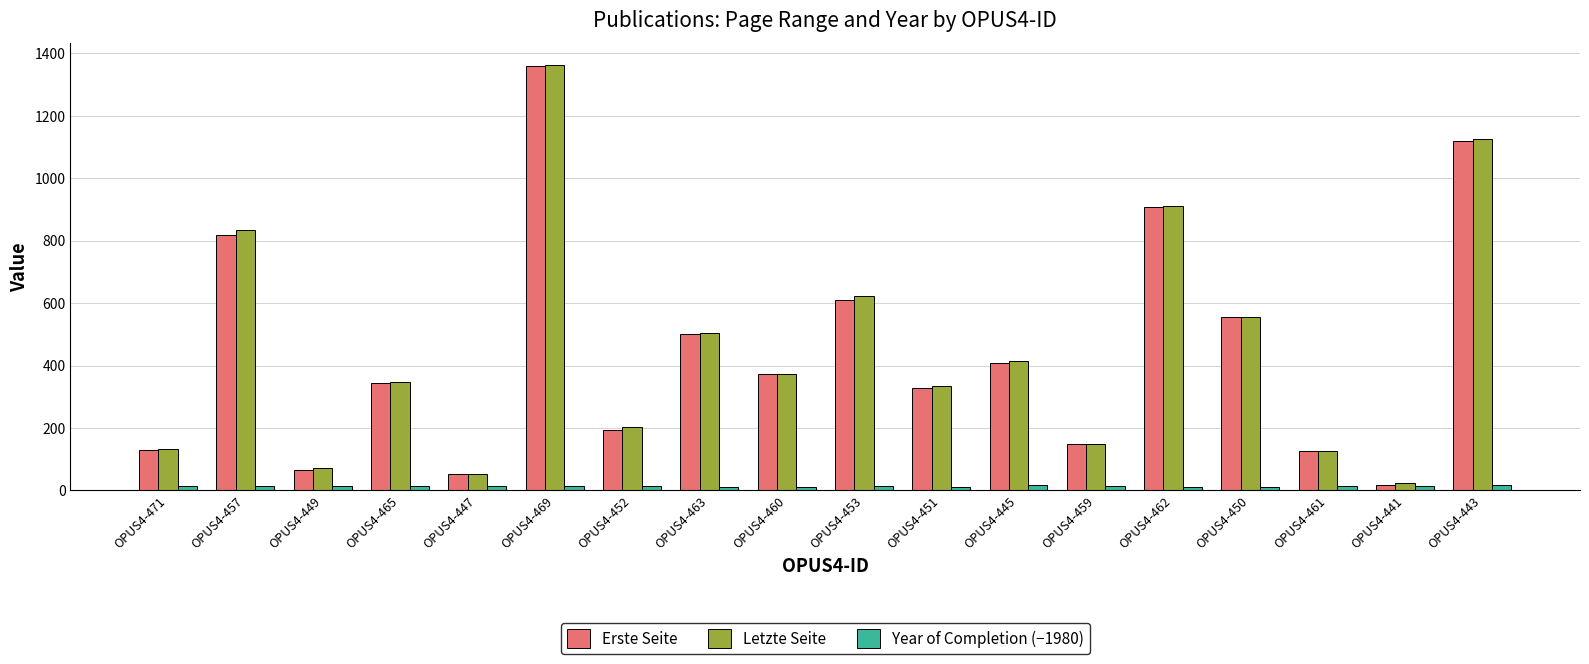

What is the sum of all Letzte Seite values?

8149